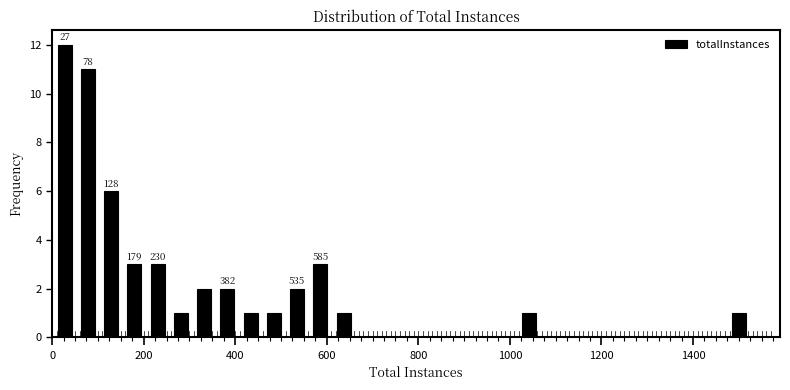

Read against the x-axis, roughly where is the centre of the tallest bar?

20